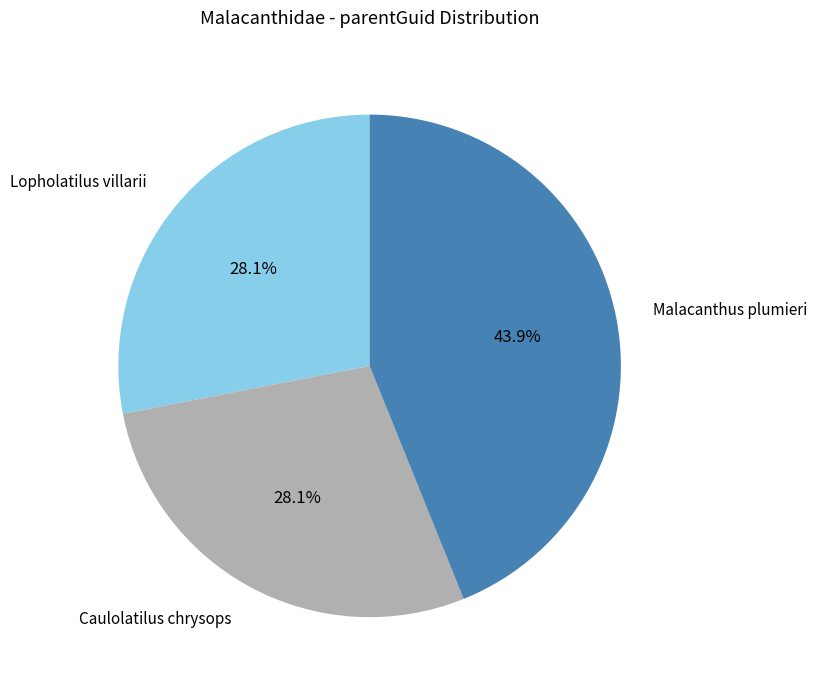

Is there a majority slice in this chart?

No